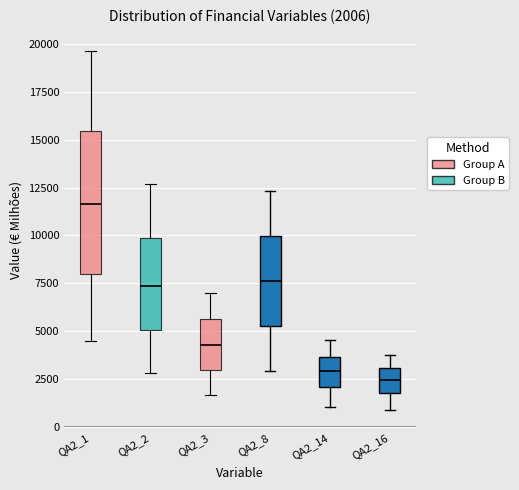

Which box is the tallest, from its lower edge to its upper edge?

QA2_1